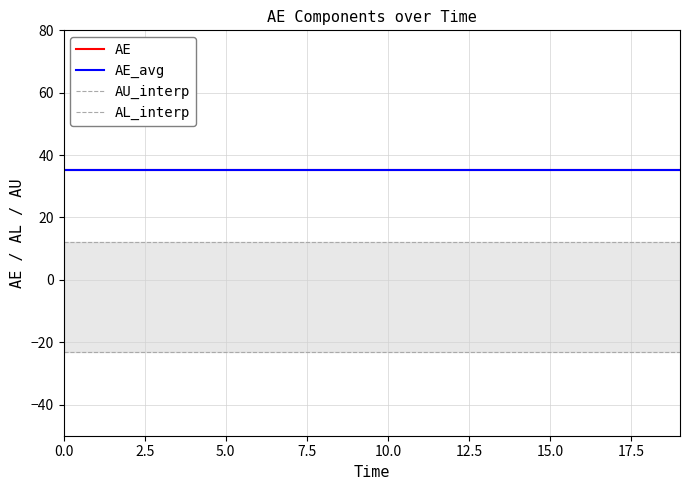

What is the label of the 14th point from the left?

13